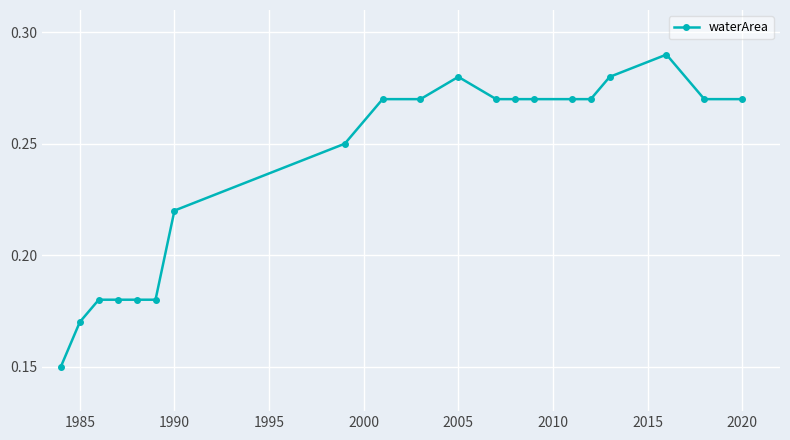

How many values are between 0 and 1?

20